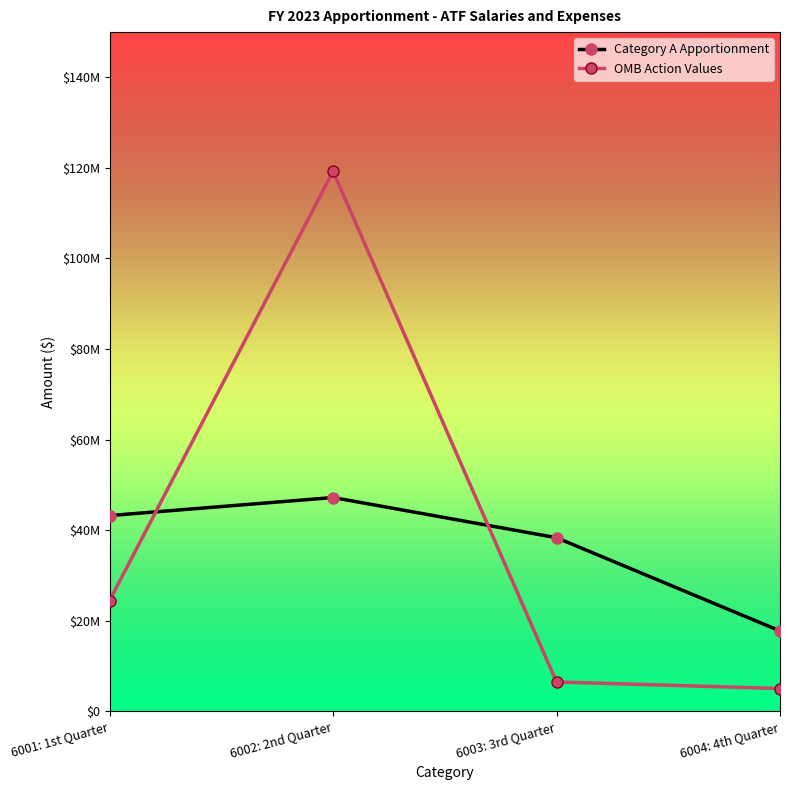

What is the sum of the Category A Apportionment values at 6003: 3rd Quarter and 6001: 1st Quarter?

81512647